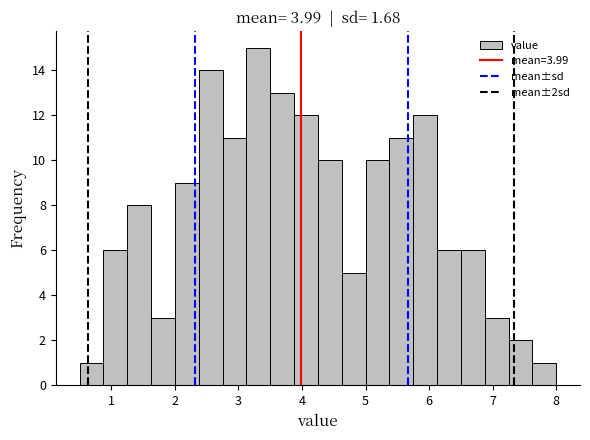

Read against the x-axis, roughly where is the centre of the tallest bar?

3.3